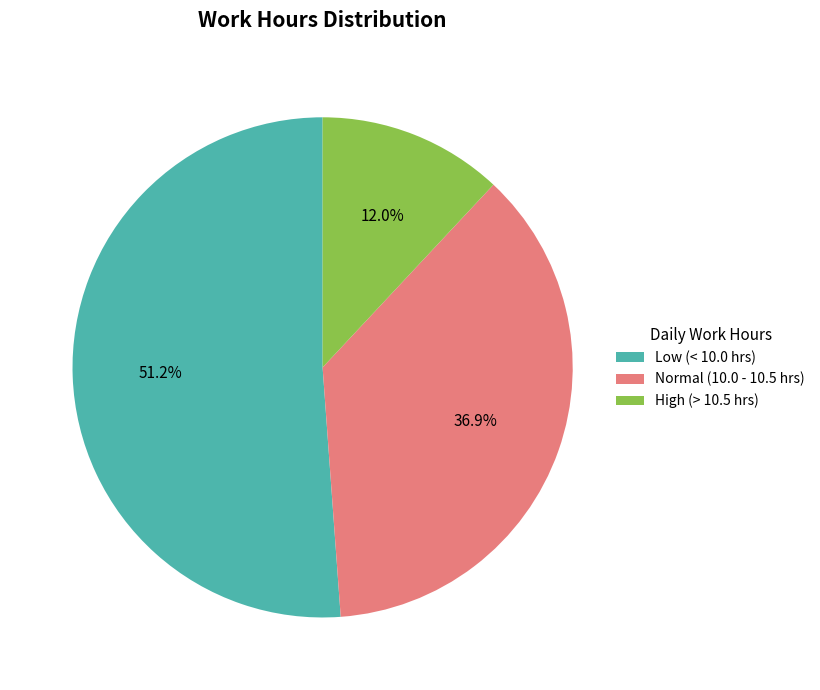

Is there any slice that represents more than half of the pie?

Yes